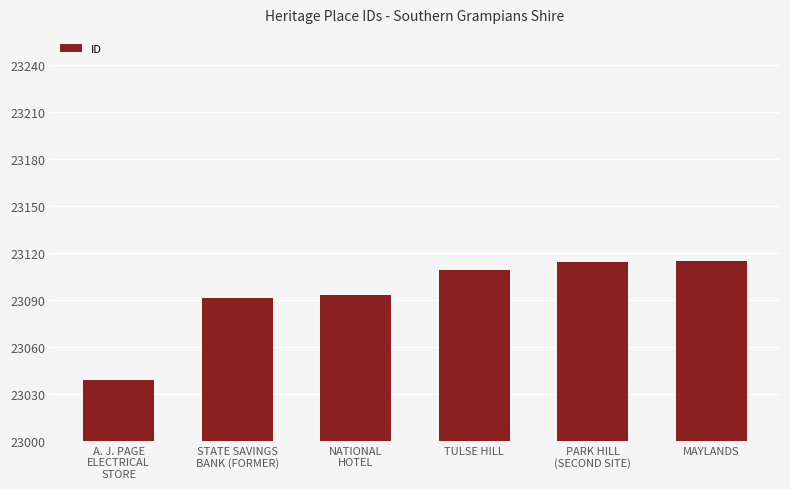

What is the minimum value shown in the chart?

23039